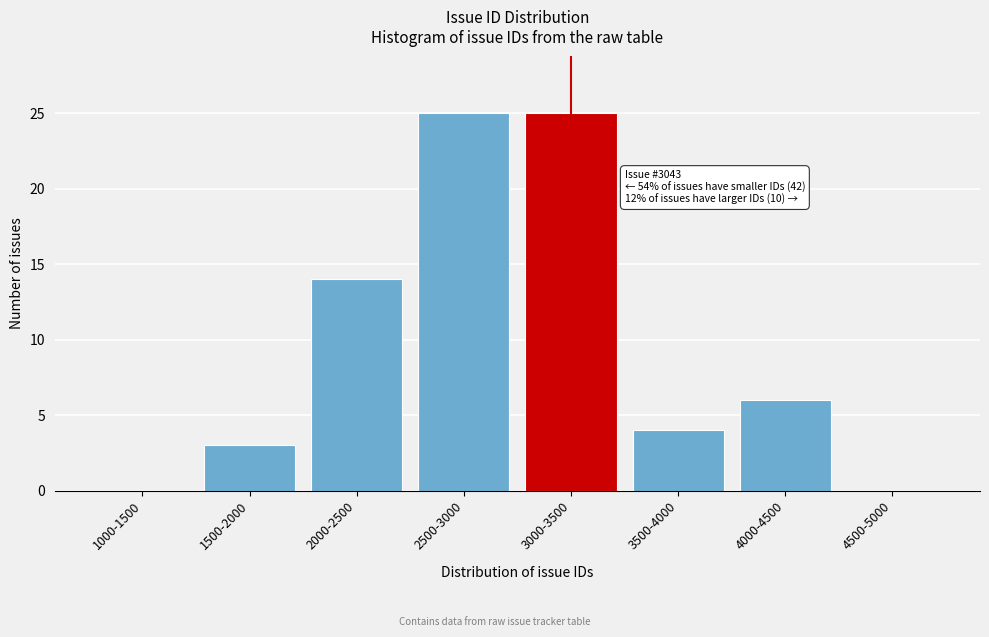

Reading right to left, what are all the values shown in this chart?

4500-5000=0	4000-4500=6	3500-4000=4	3000-3500=25	2500-3000=25	2000-2500=14	1500-2000=3	1000-1500=0